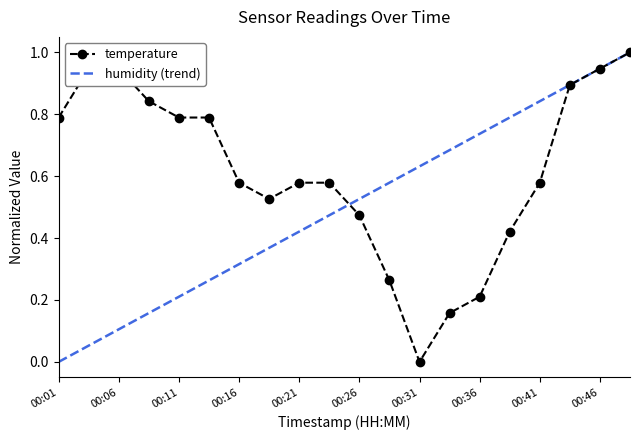

True or false: the data shows 0.3 at 00:21.

False